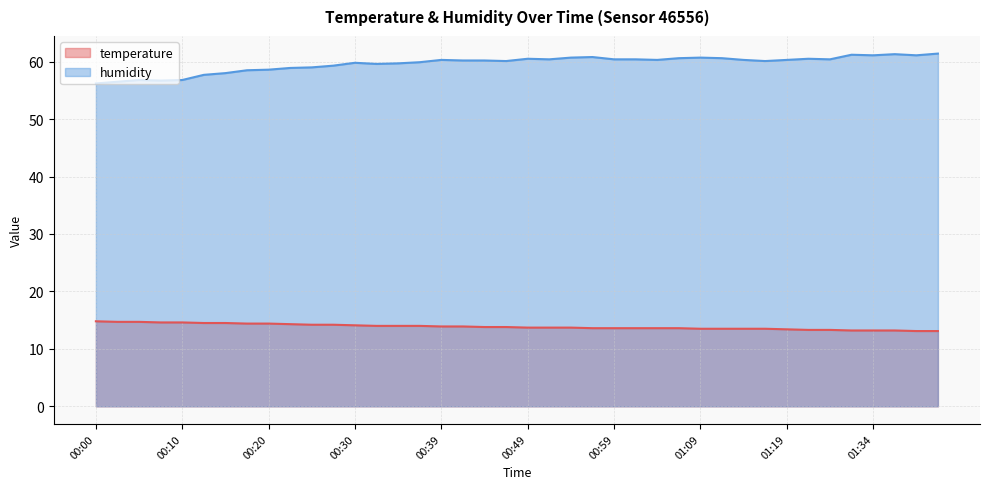

True or false: temperature and humidity cross at least once.

False